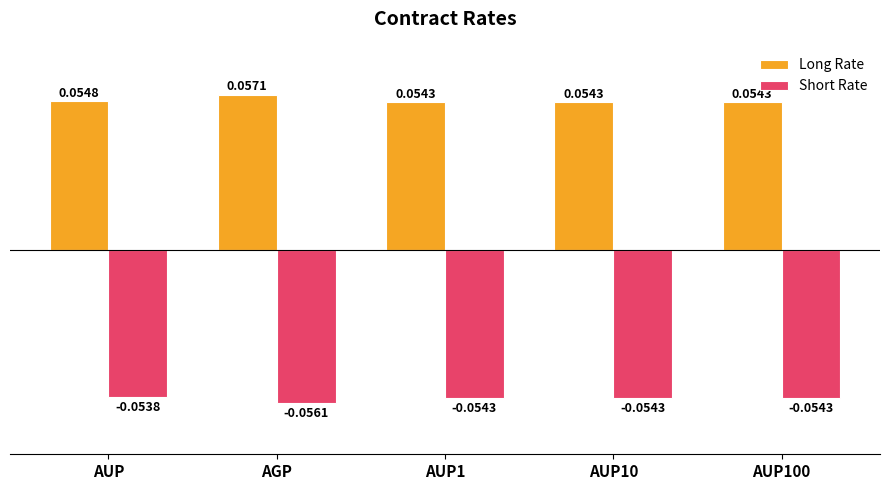

How many categories are shown in the chart?

5